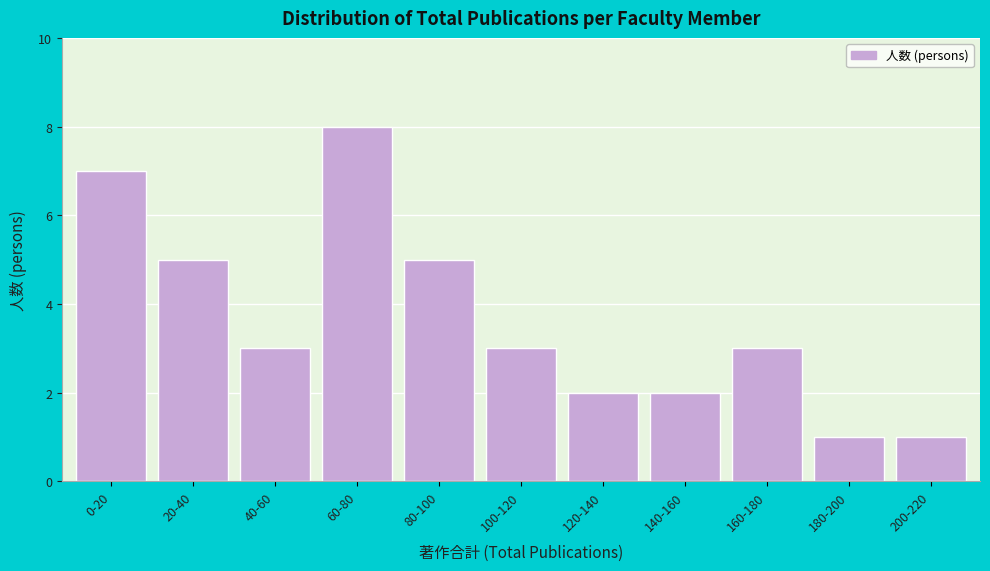

Reading left to right, list all the values displayed in this chart.

7	5	3	8	5	3	2	2	3	1	1